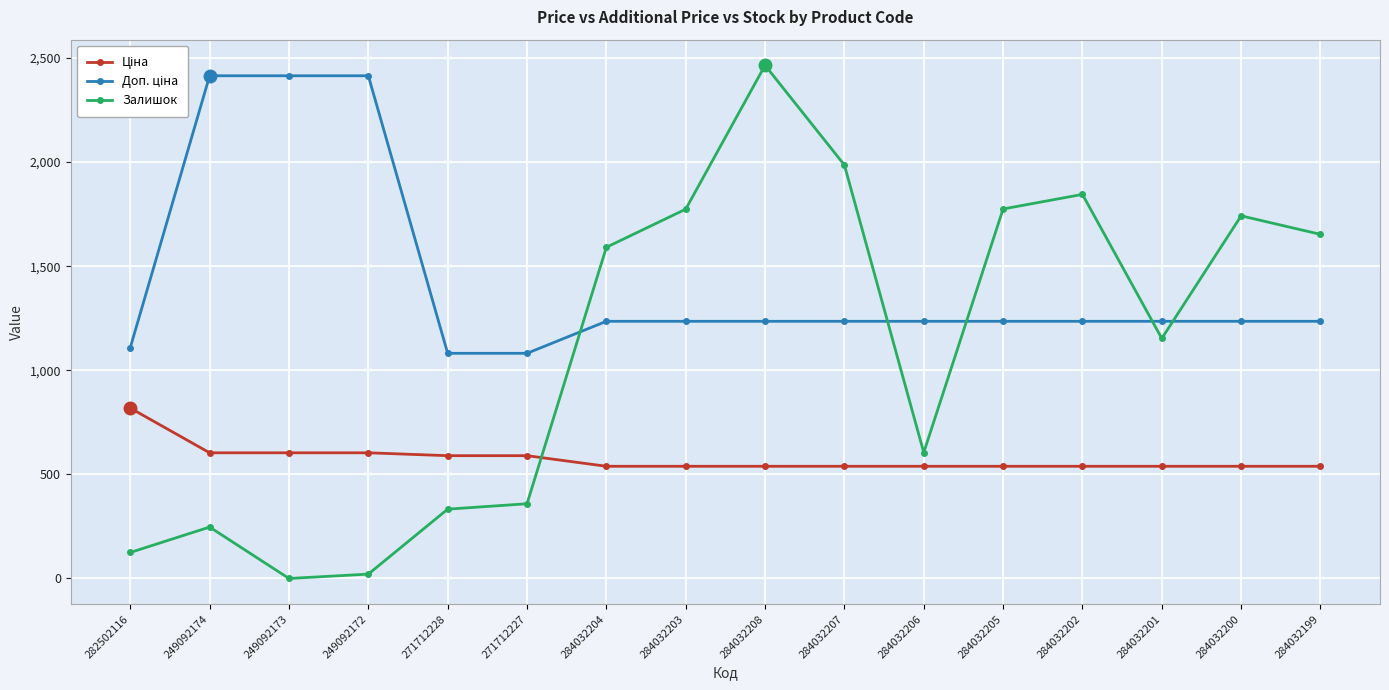

How many series are shown in this chart?

3